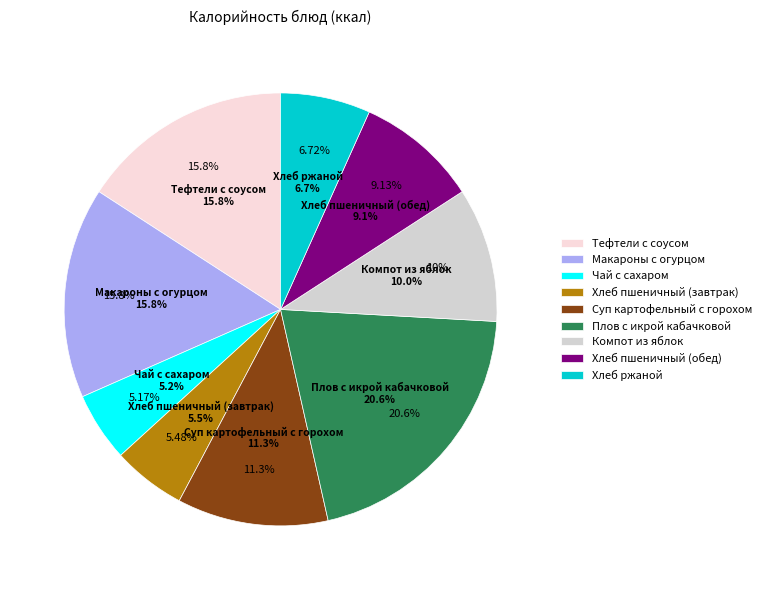

To the nearest percent, what percentage of the pie is Плов с икрой кабачковой?

21%